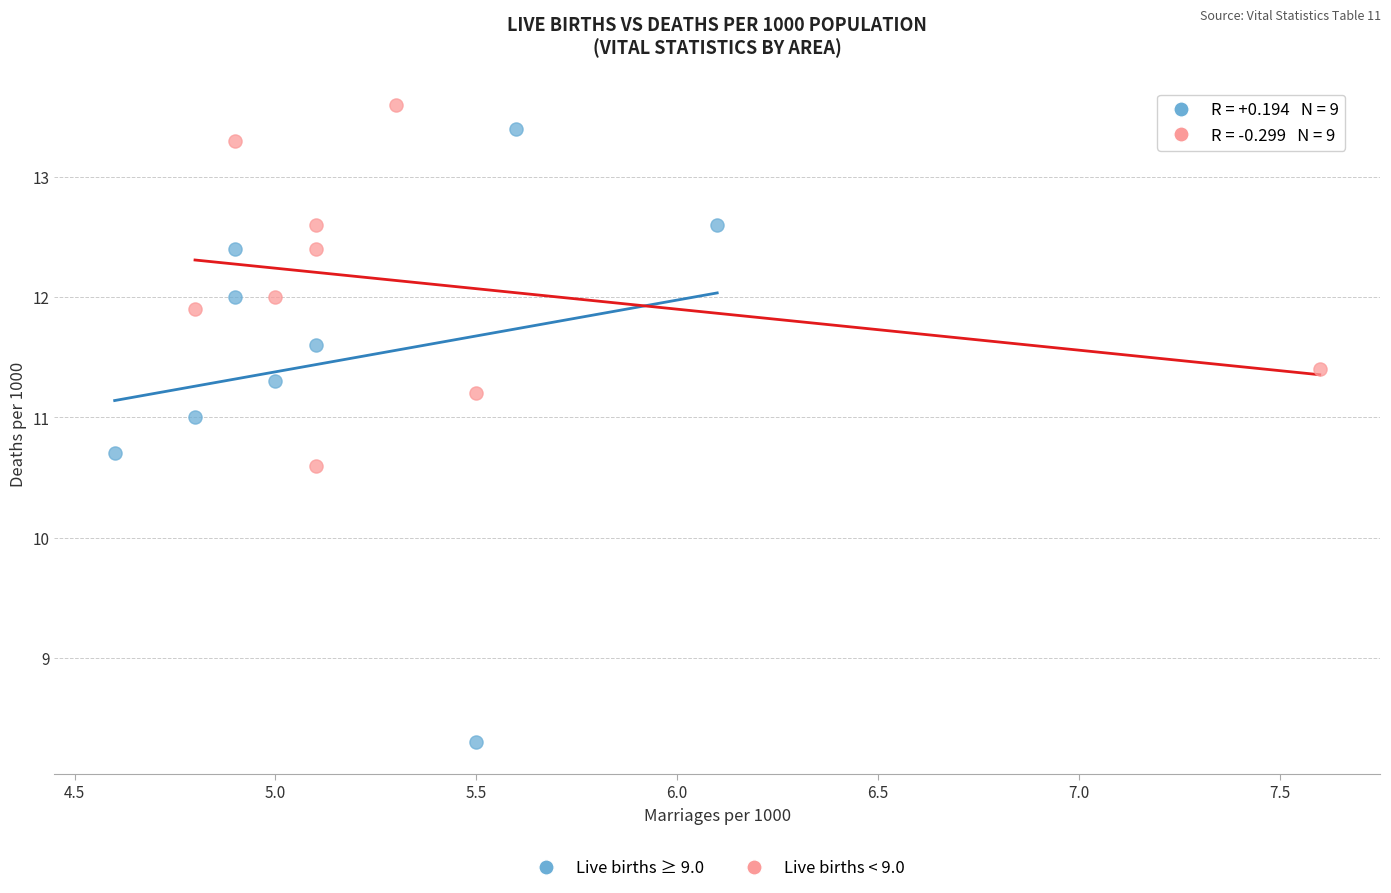

Which series has the largest Y range (max minus min)?

Live births ≥ 9.0